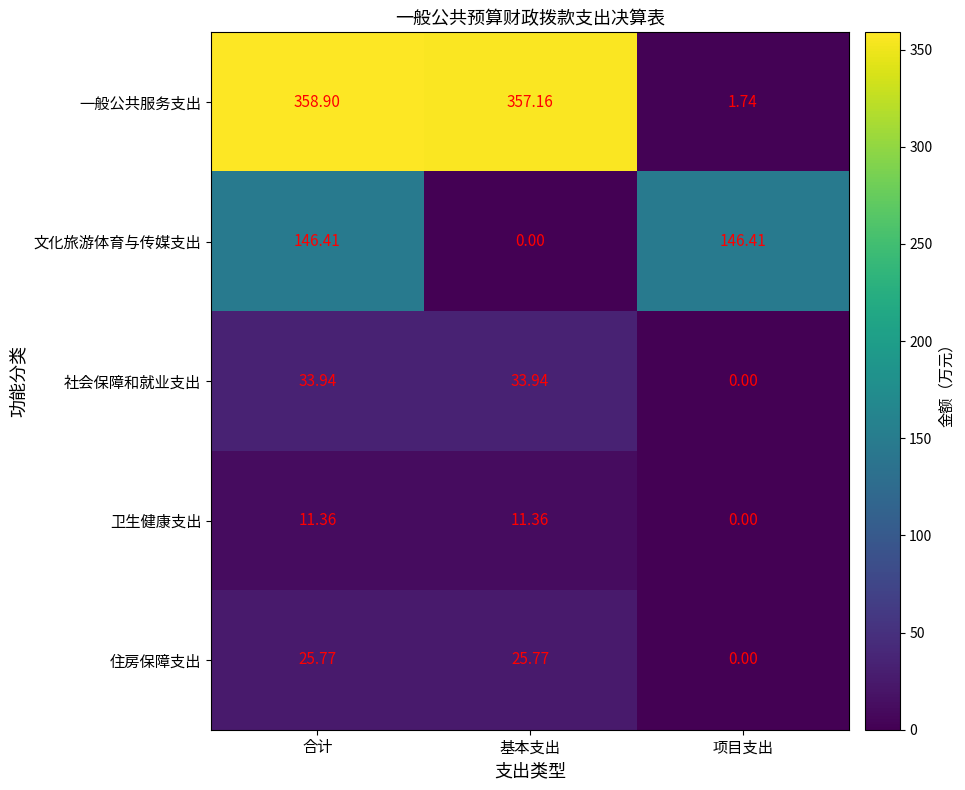

Rank the series by their maximum value, from lowest to highest.

卫生健康支出, 住房保障支出, 社会保障和就业支出, 文化旅游体育与传媒支出, 一般公共服务支出